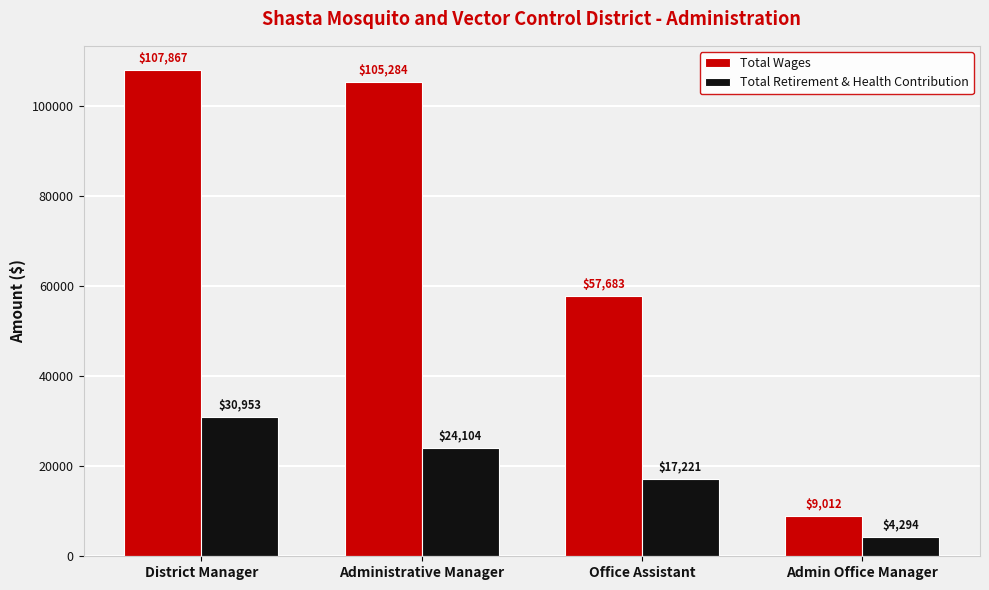

Which series has the widest spread of values?

Total Wages